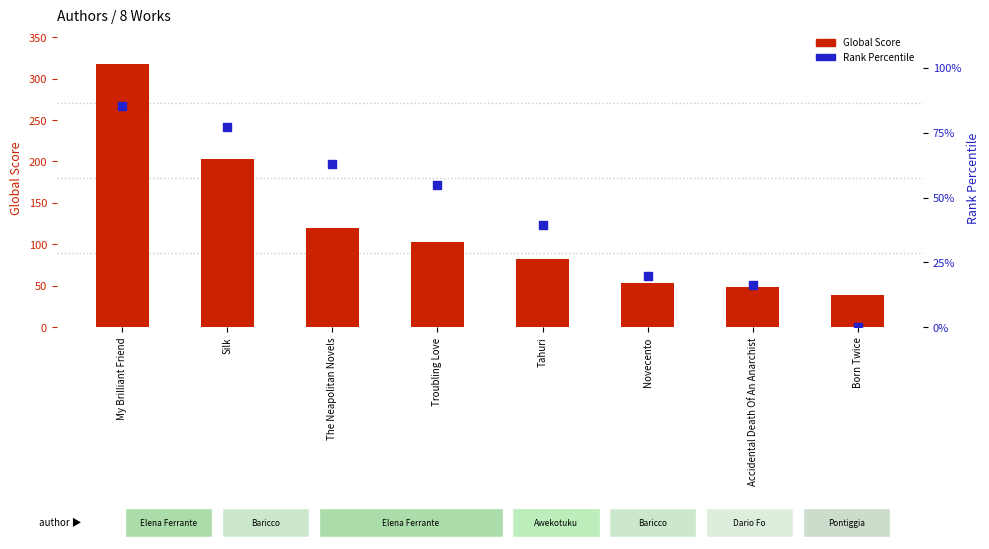

At which category is the sum across all series the highest?

My Brilliant Friend